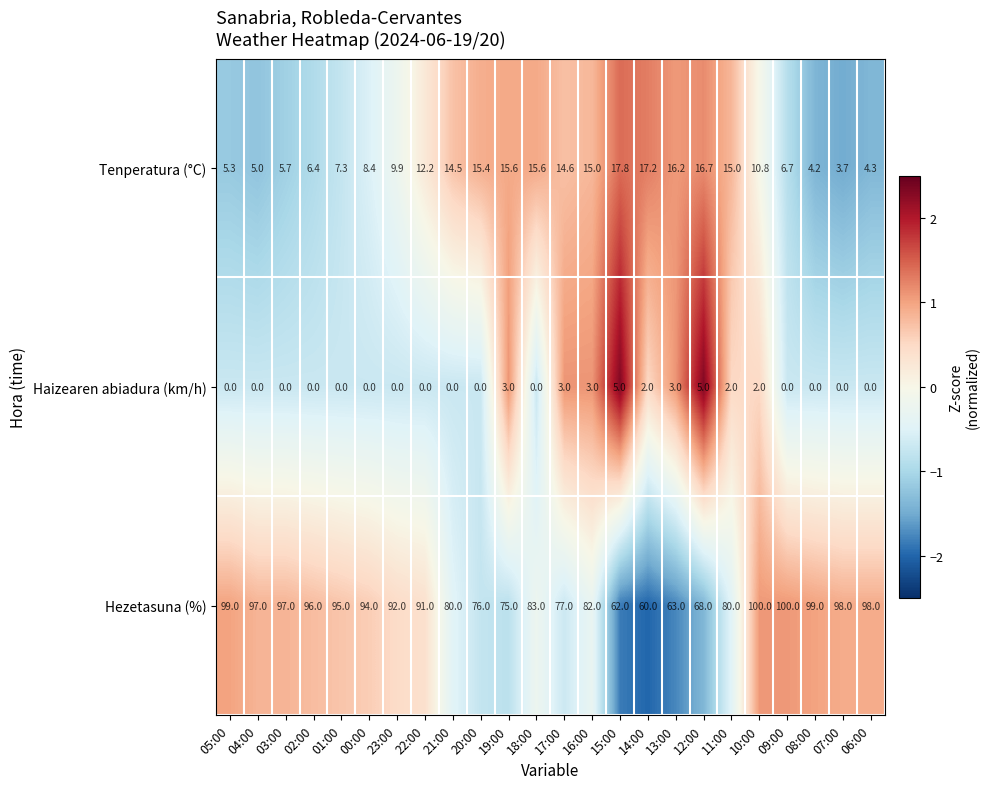

What is the total value across all series at 00:00?

102.4